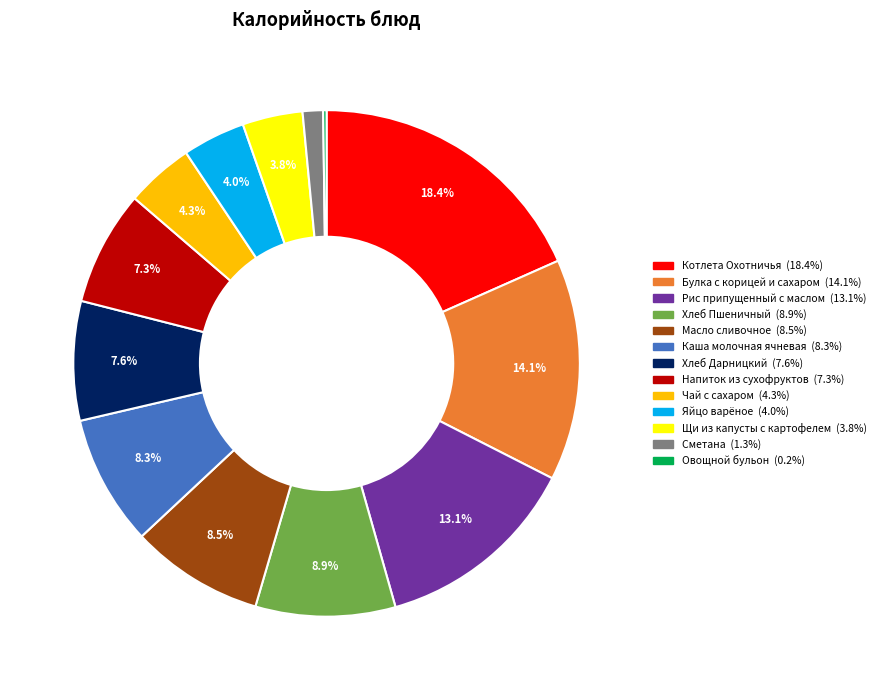

Does any single category account for the majority?

No